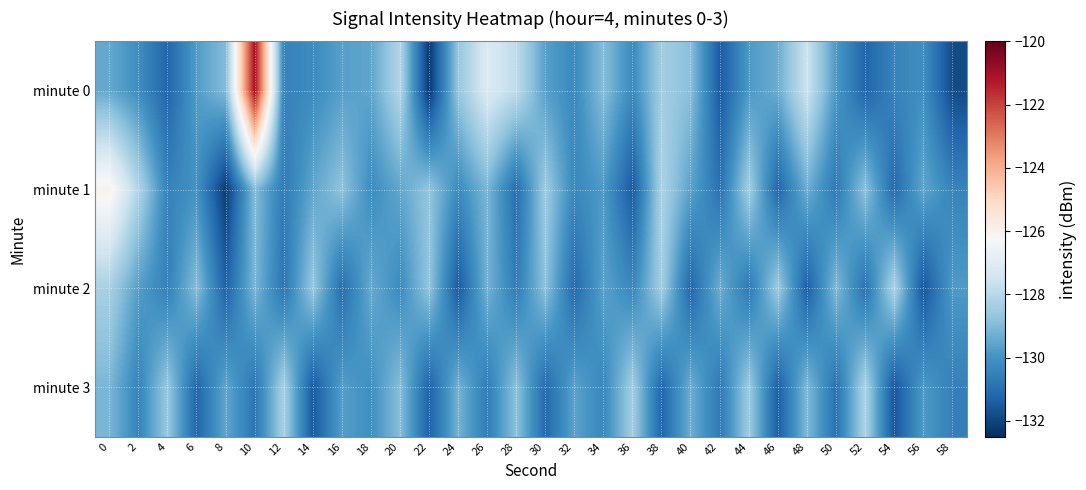

At 36, list the series in order from largest to smallest.

minute 3, minute 0, minute 2, minute 1